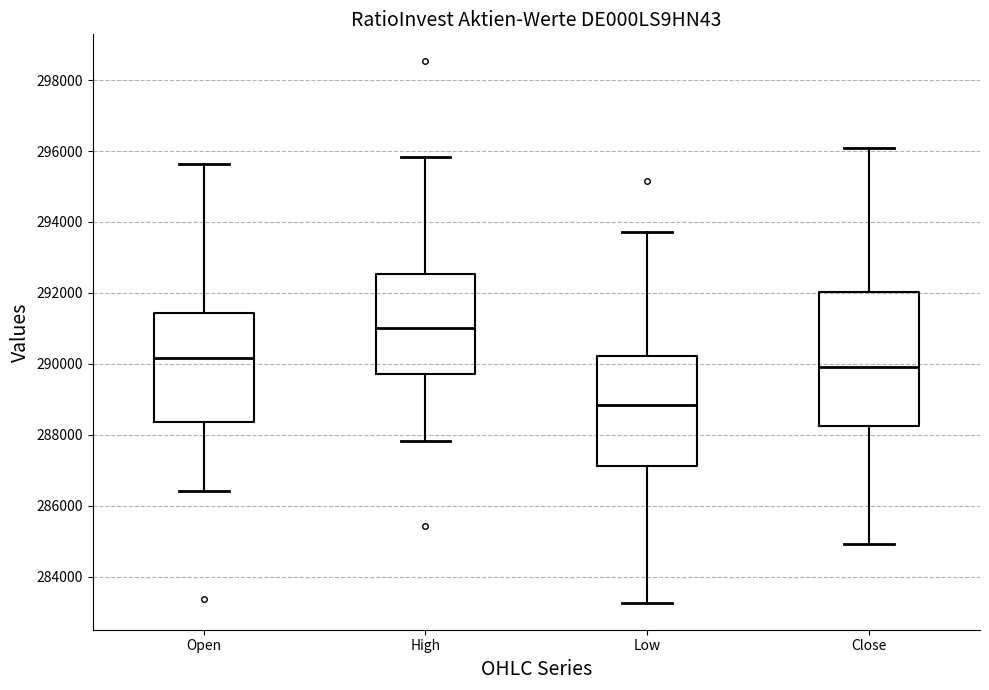

Reading left to right, transcribe this box plot: for each box, give where its median line is, the range the box spans, and where its two whiskers end, as read against the y-axis. The values are not printed on the chart, so give them approximately, as read against the axis.

Open: median 290200, box 288400 to 291400, whiskers 286400 to 295600
High: median 291000, box 289800 to 292600, whiskers 287800 to 295800
Low: median 288800, box 287200 to 290200, whiskers 283200 to 293800
Close: median 290000, box 288200 to 292000, whiskers 285000 to 296000